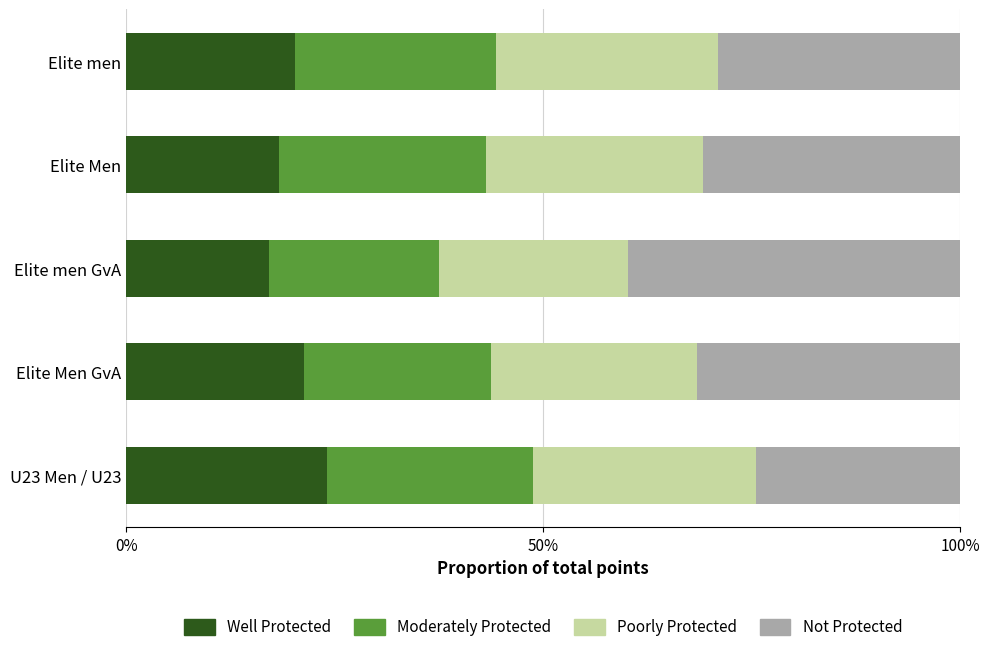

What is the total value across all series at Elite Men?

100.0